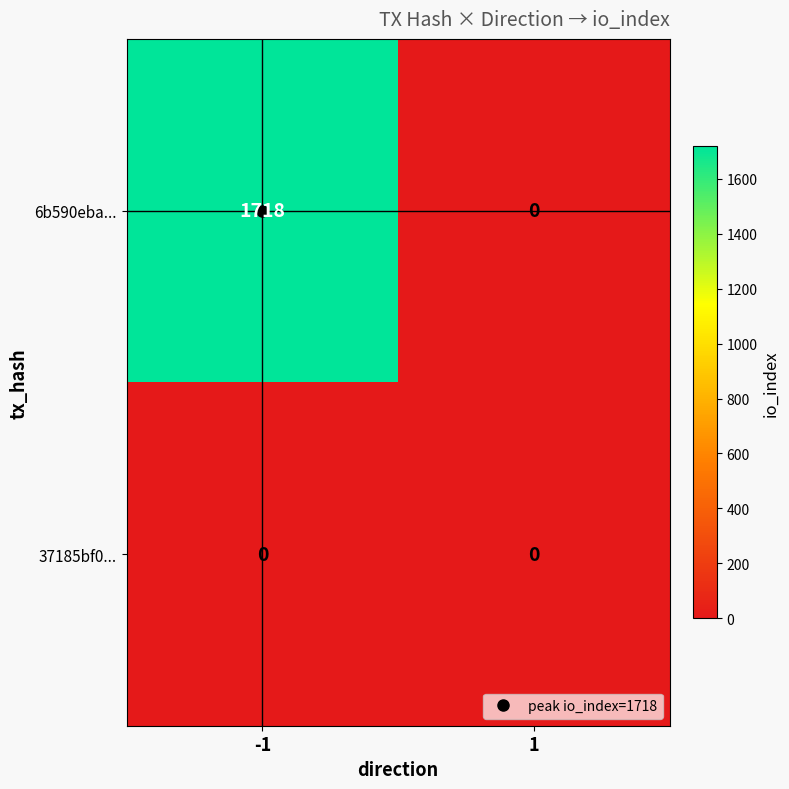

How many values in the 6b590eba... series are below 1718?

1